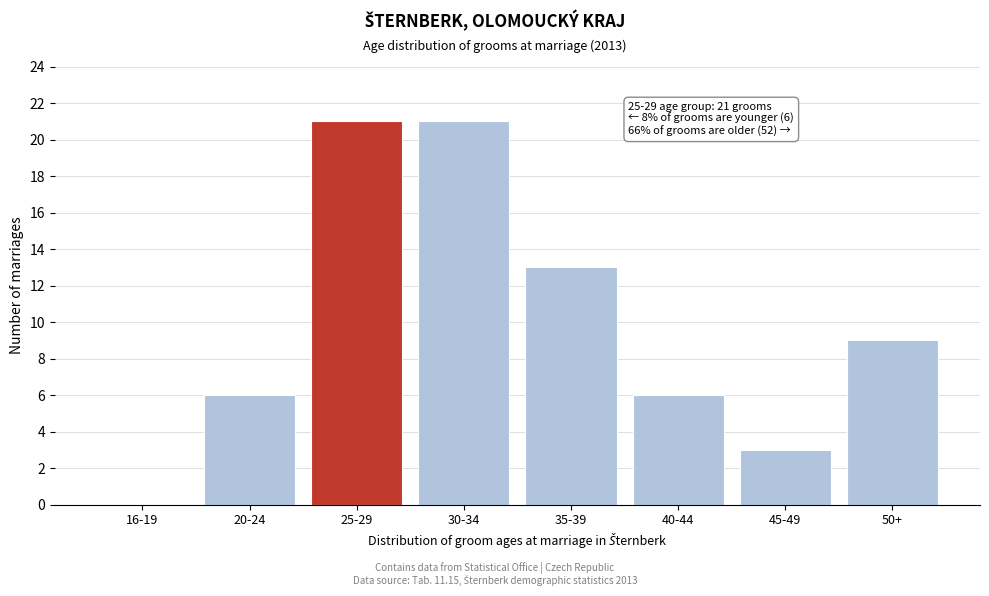

Reading right to left, list all the values displayed in this chart.

50+=9	45-49=3	40-44=6	35-39=13	30-34=21	25-29=21	20-24=6	16-19=0